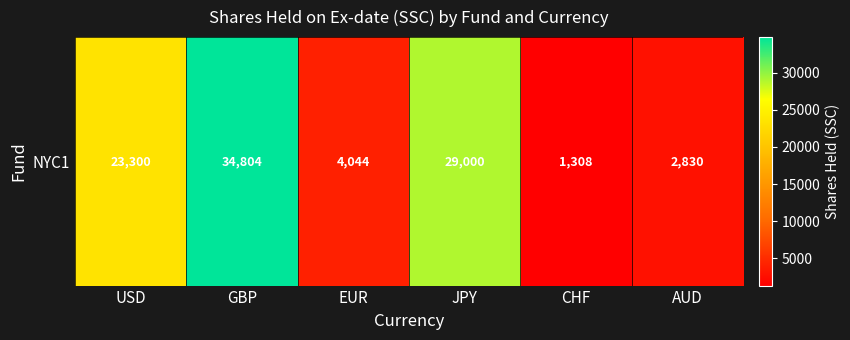

What is the sum of the values at EUR and AUD?

6874